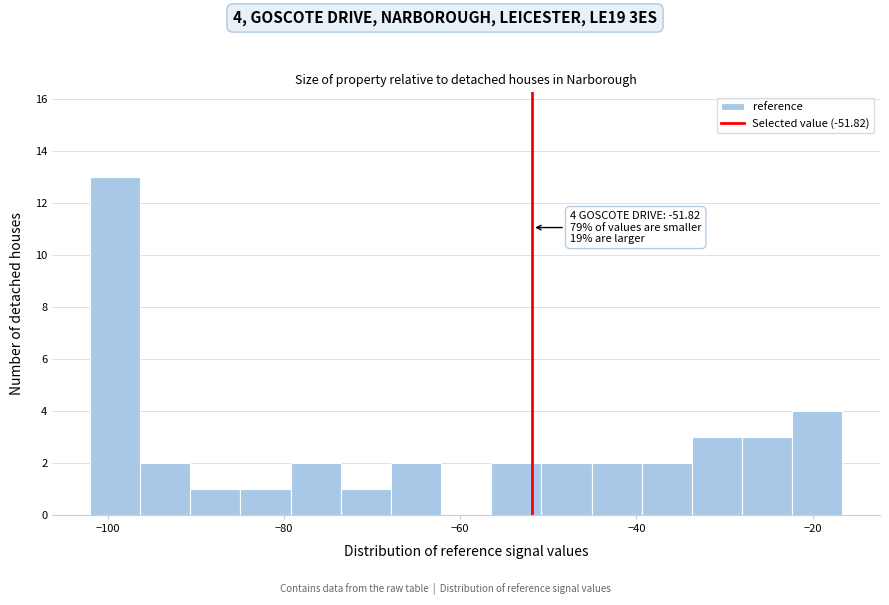

Around what value on the x-axis is the tallest bar? Give the approximate position of its centre, as read against the axis.

-100